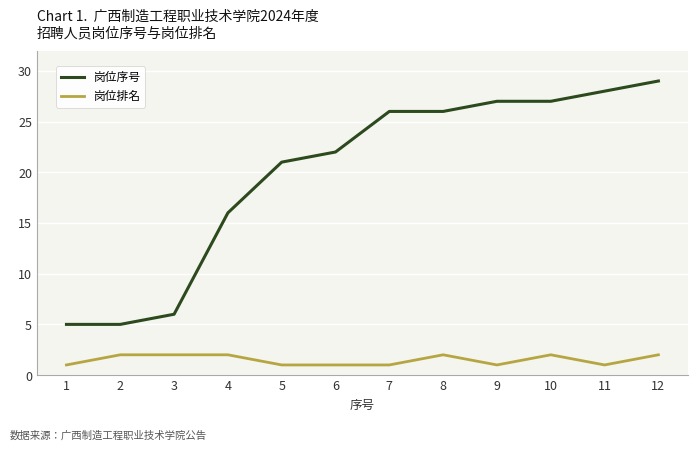

What is the difference between the highest and lowest values at 8?

24